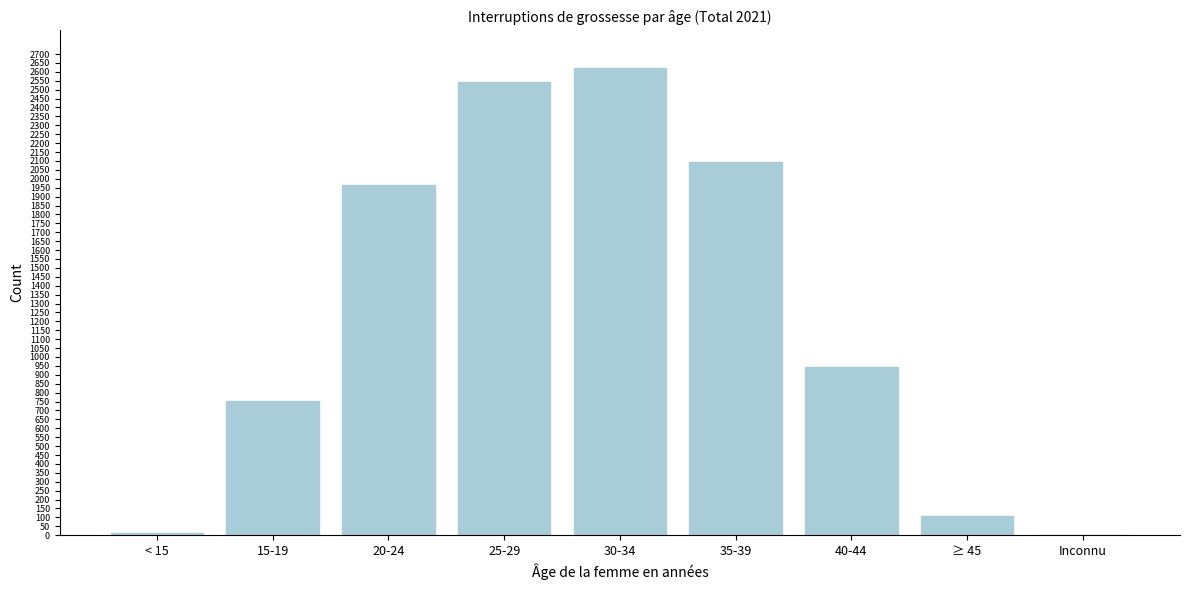

Reading left to right, transcribe all the data shown in this chart.

< 15=14	15-19=753	20-24=1967	25-29=2545	30-34=2623	35-39=2096	40-44=942	≥ 45=107	Inconnu=2